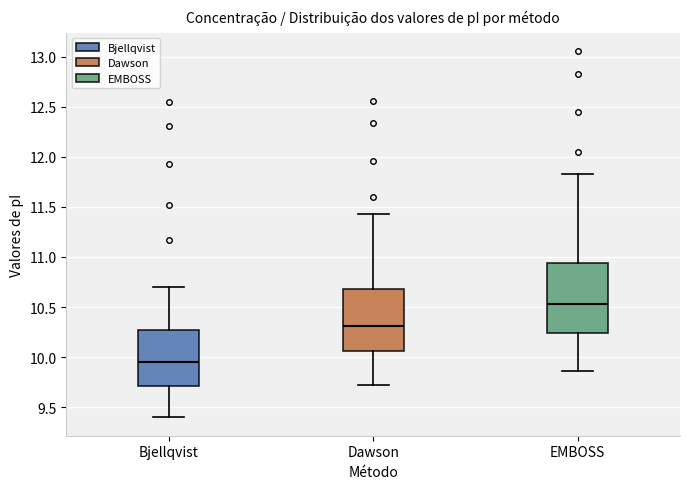

Where is the lower edge of the box for Dawson on the y-axis? The values are not printed on the chart, so give them approximately, as read against the axis.

10.05